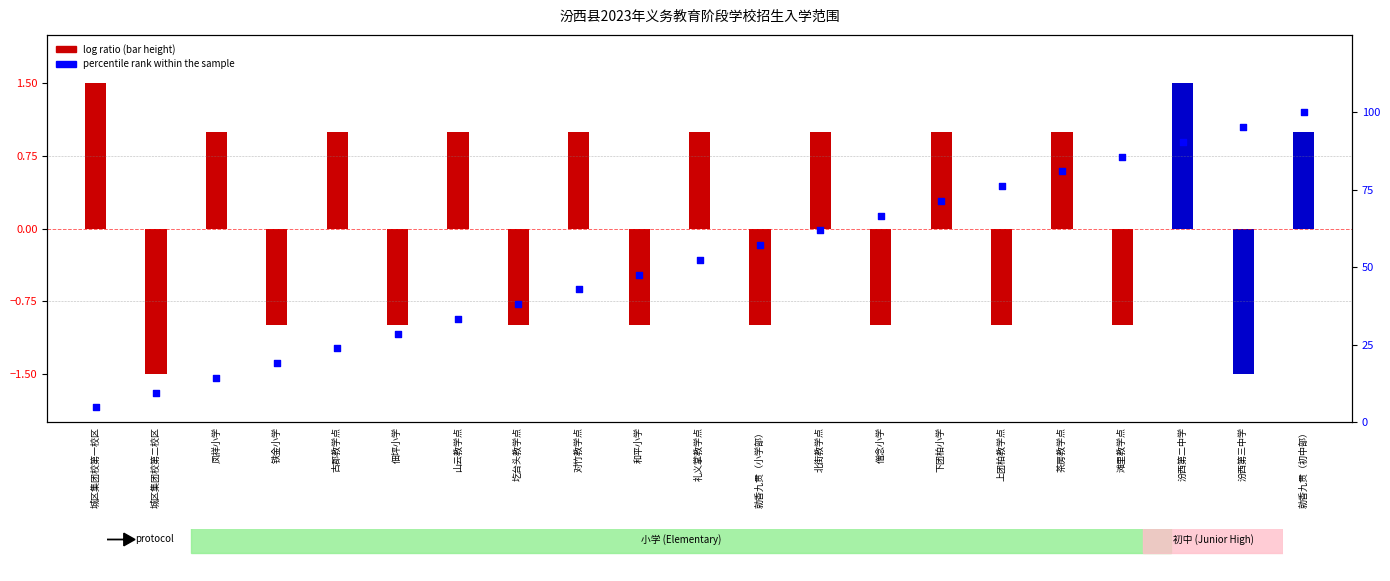

Which has a higher value, 佃坪小学 or 北街教学点?

北街教学点